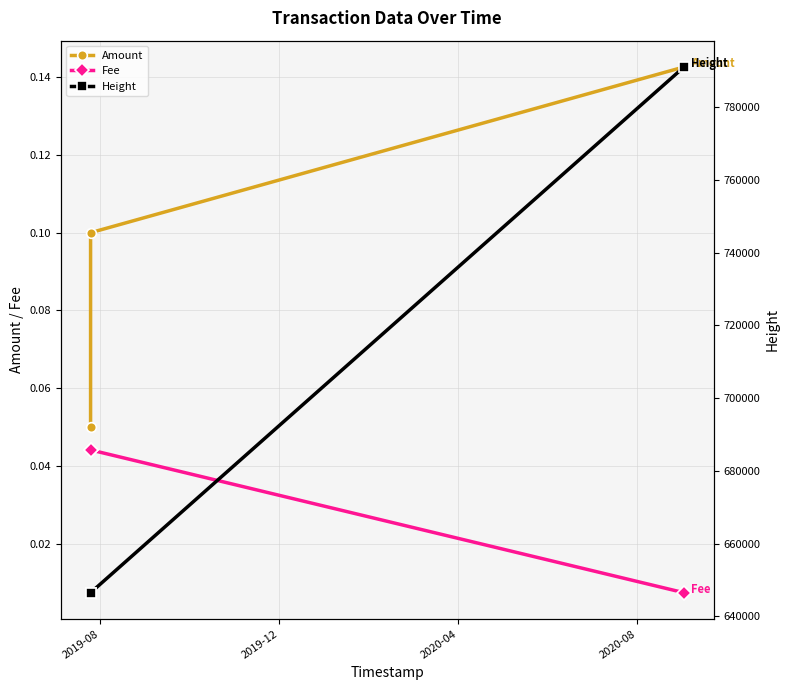

Which series has the largest range (max minus min)?

Height